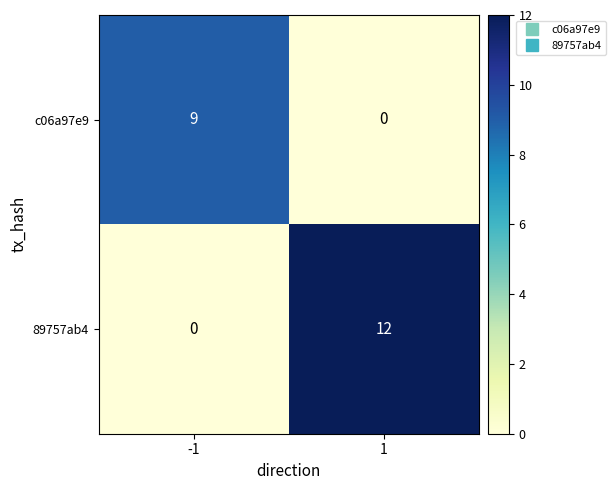

What is the total value across all series at -1?

9